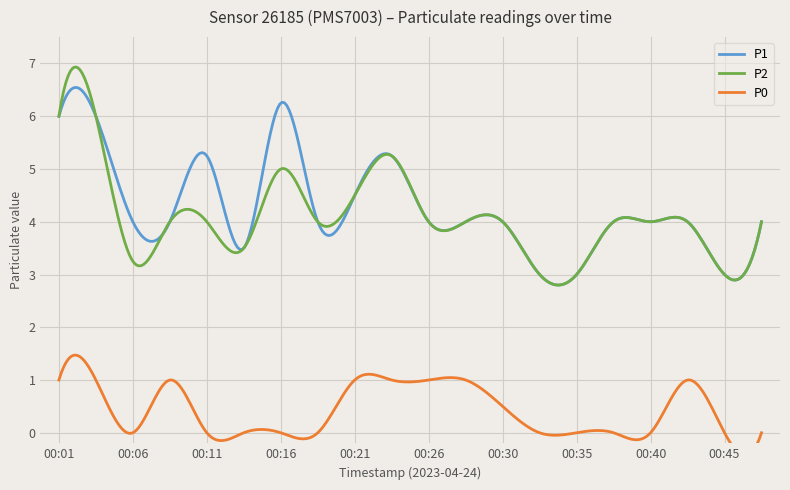

At 00:23, list the series in order from smallest to largest.

P0, P1, P2